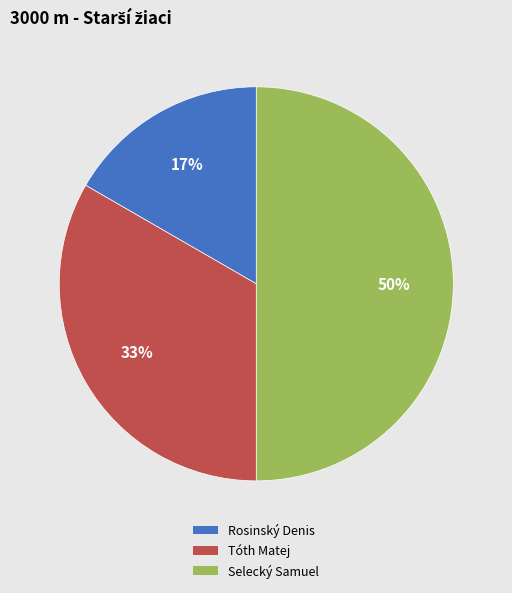

To the nearest percent, what is the combined percentage of Rosinský Denis and Tóth Matej?

50%